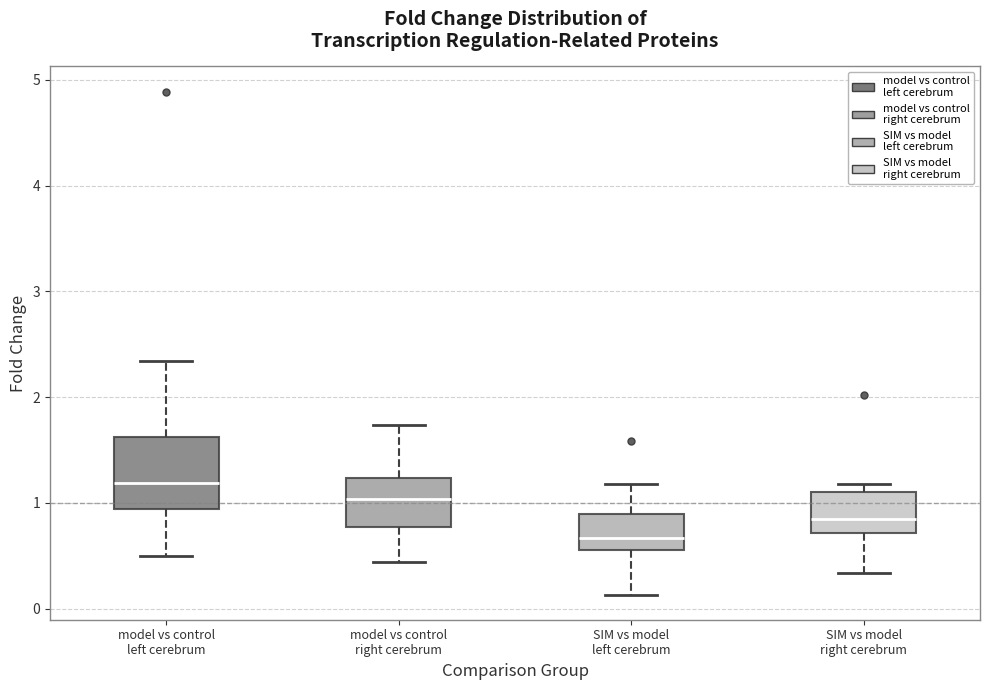

Reading left to right, transcribe this box plot: for each box, give where its median line is, the range the box spans, and where its two whiskers end, as read against the y-axis. The values are not printed on the chart, so give them approximately, as read against the axis.

model vs control left cerebrum: median 1.2, box 0.9 to 1.6, whiskers 0.5 to 2.3
model vs control right cerebrum: median 1.0, box 0.8 to 1.2, whiskers 0.4 to 1.7
SIM vs model left cerebrum: median 0.7, box 0.6 to 0.9, whiskers 0.1 to 1.2
SIM vs model right cerebrum: median 0.8, box 0.7 to 1.1, whiskers 0.3 to 1.2